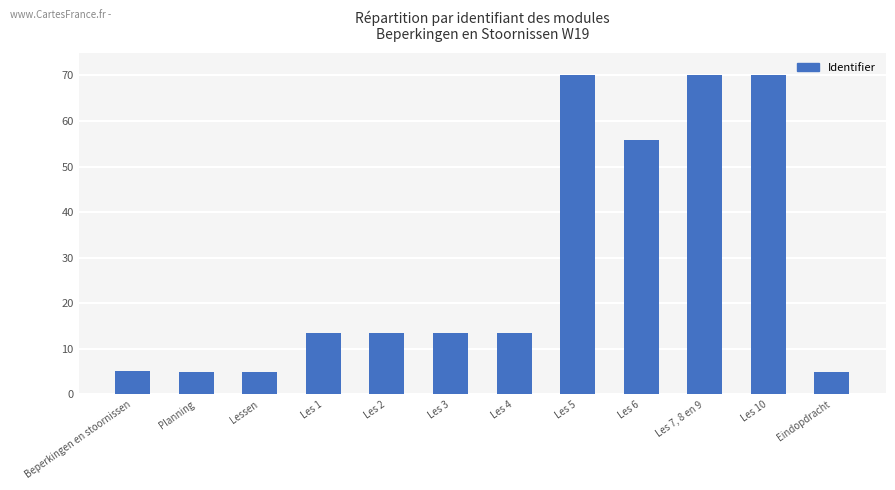

What is the maximum value shown in the chart?

70.0